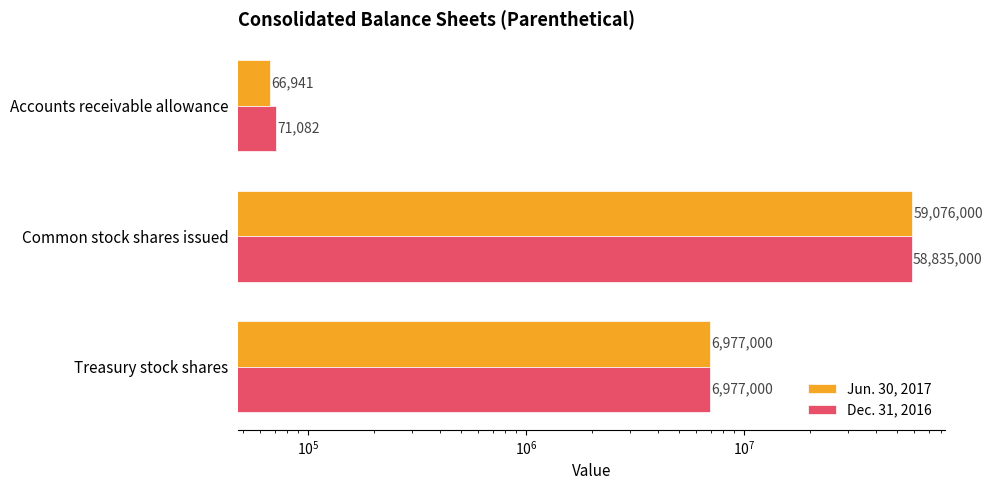

Does the chart contain any negative values?

No